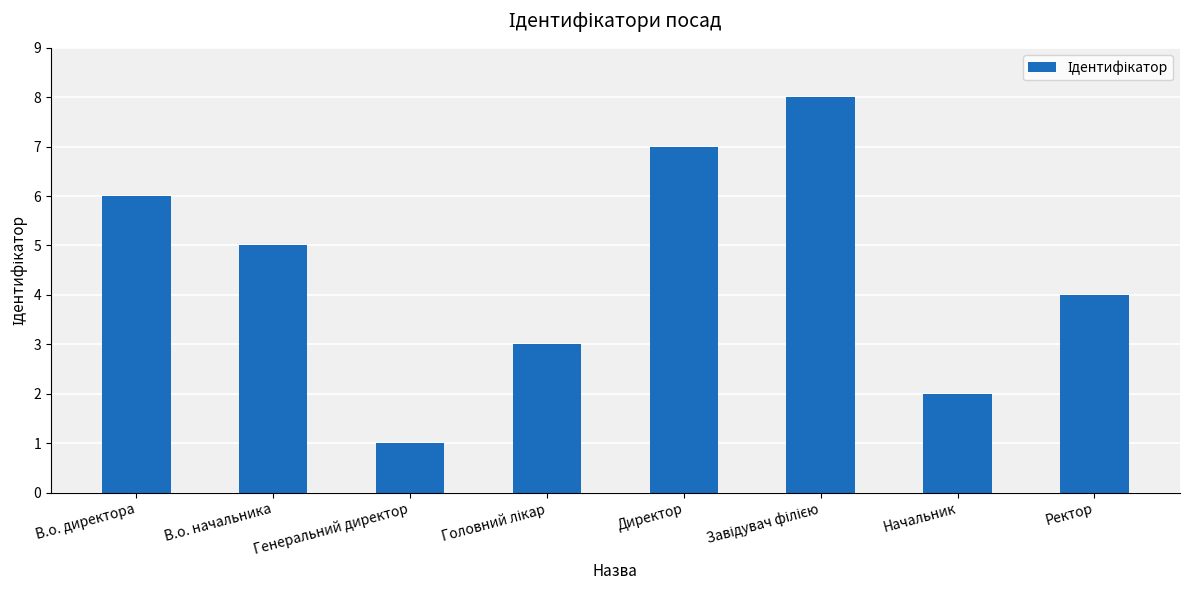

Which category has the lowest value across all series?

Генеральний директор